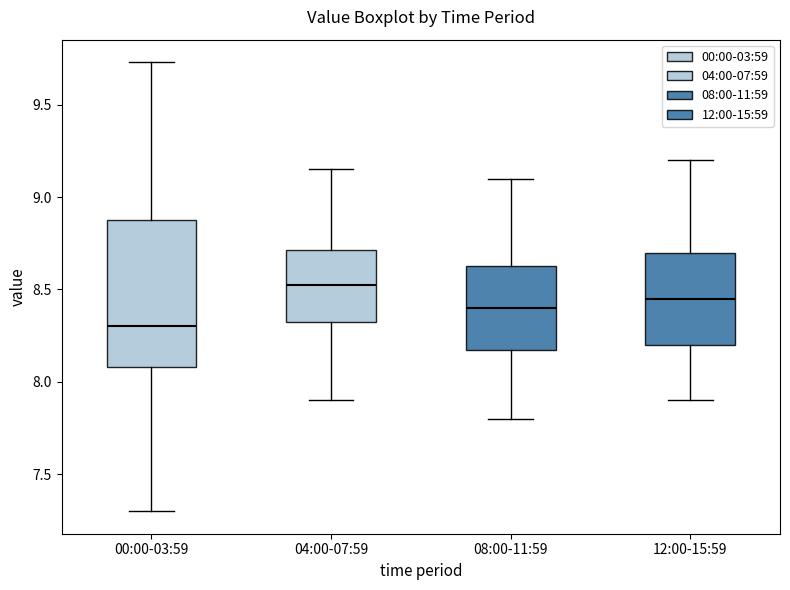

Which box's median line is the highest?

04:00-07:59